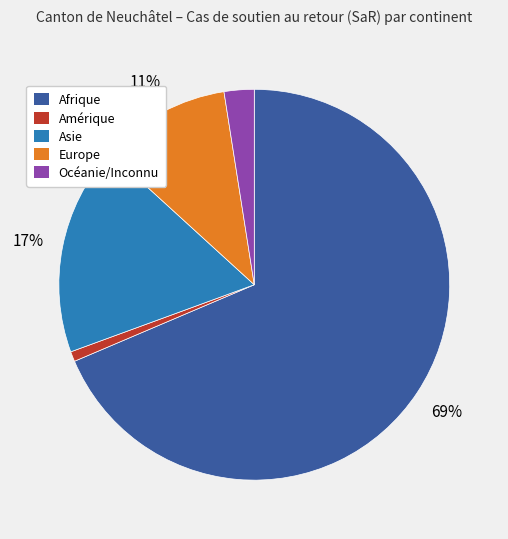

Do Asie and Amérique together represent more than half of the pie?

No